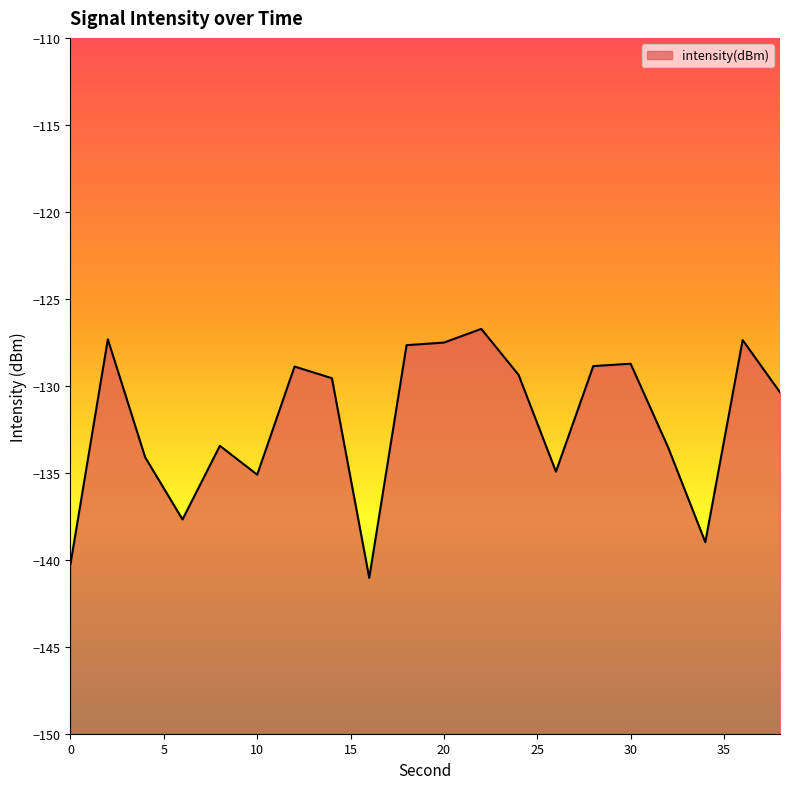

Rank the categories by value from highest to lowest.

22, 2, 36, 20, 18, 30, 28, 12, 24, 14, 38, 8, 32, 4, 26, 10, 6, 34, 0, 16